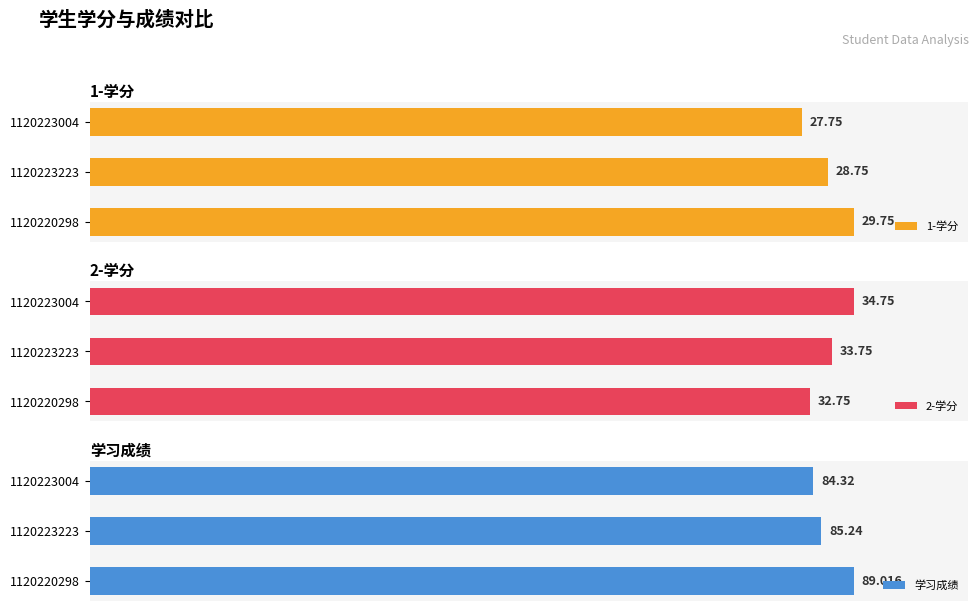

List the labels in order of 1-学分 value, largest first.

1120220298, 1120223223, 1120223004